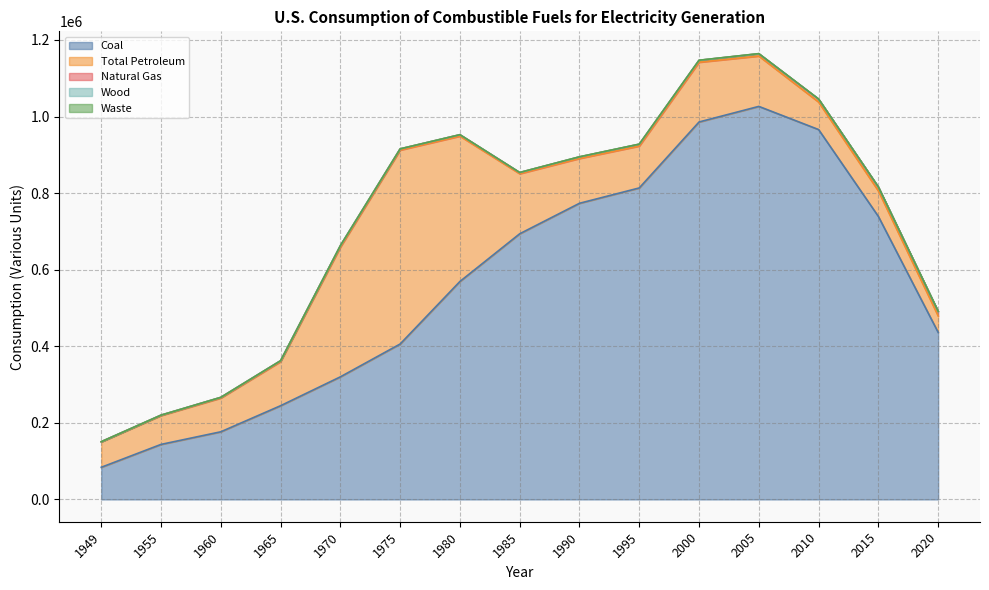

Read the Wood value at 1985.

84.2